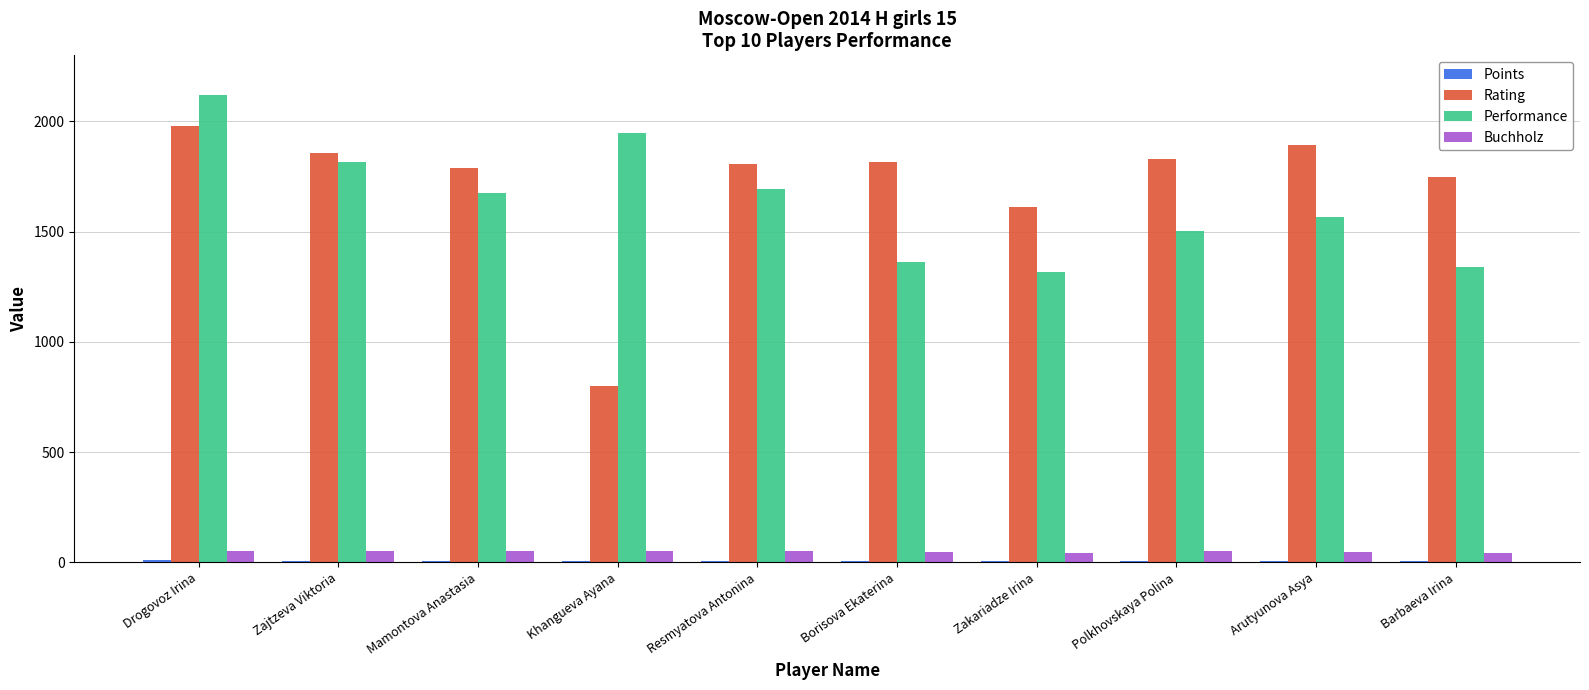

What is the maximum value shown in the chart?

2118.0